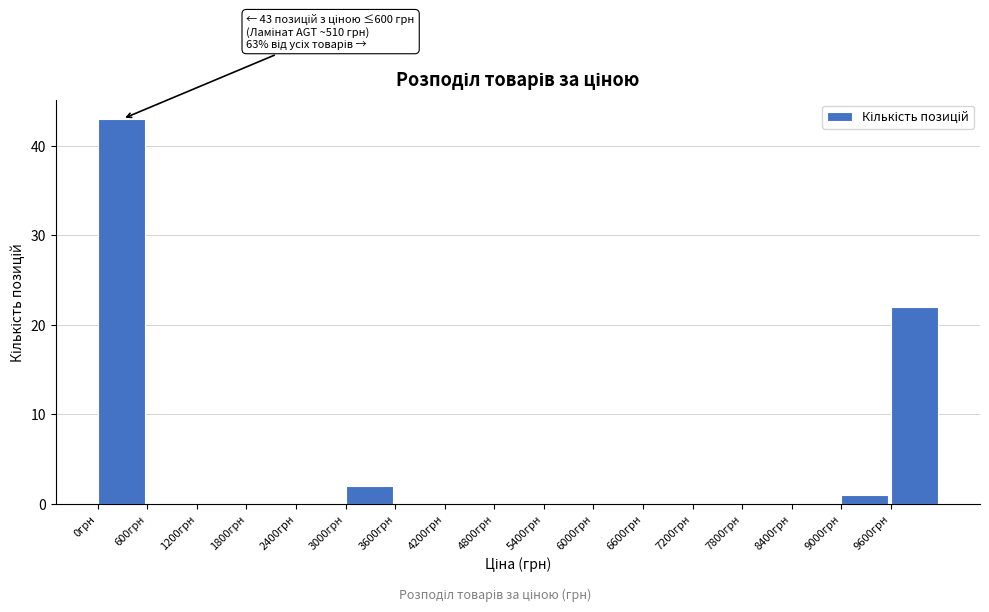

Which range on the x-axis has the tallest bar?

0 to 600